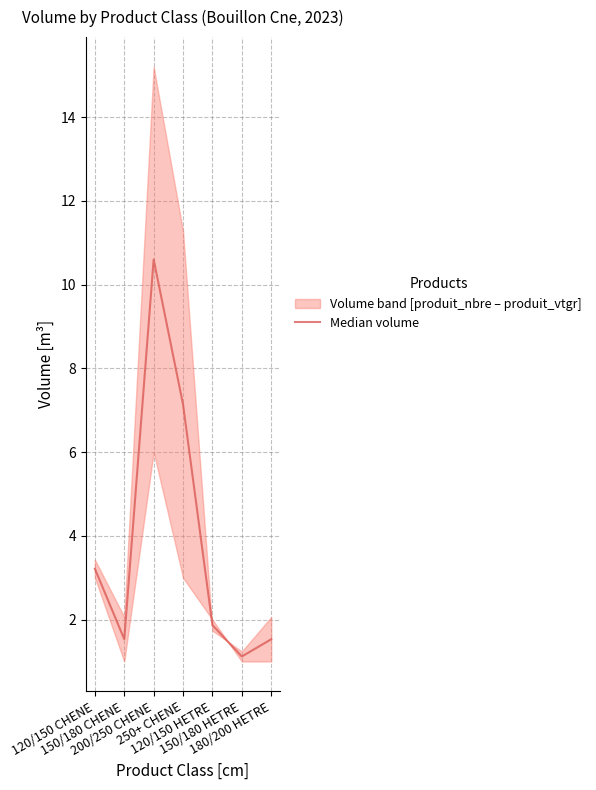

What value does the data have at 250+ CHENE?

7.1